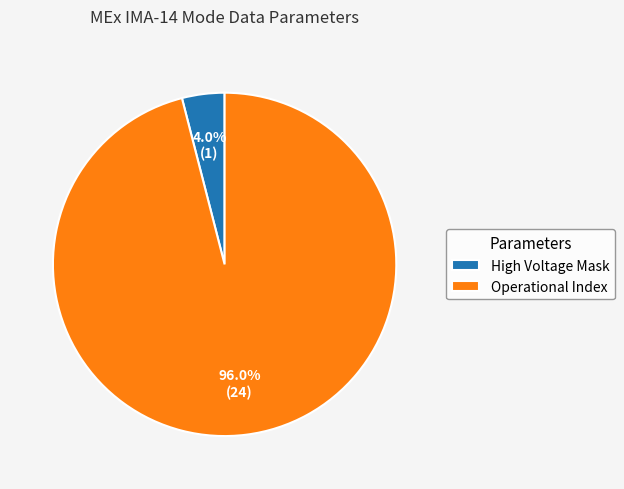

Between Operational Index and High Voltage Mask, which is larger?

Operational Index